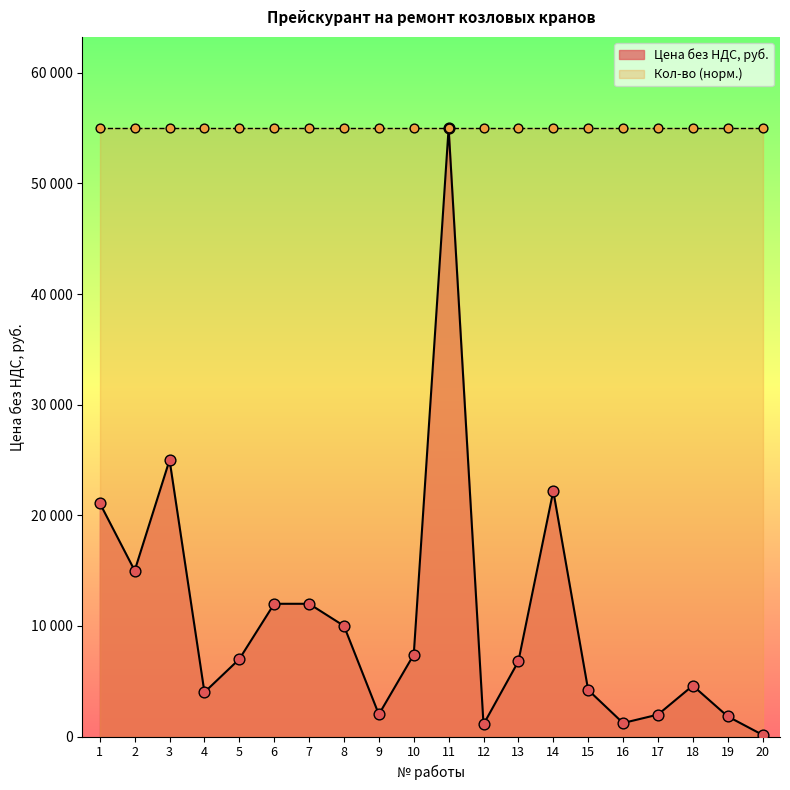

Between 18 and 17, which is larger?

18